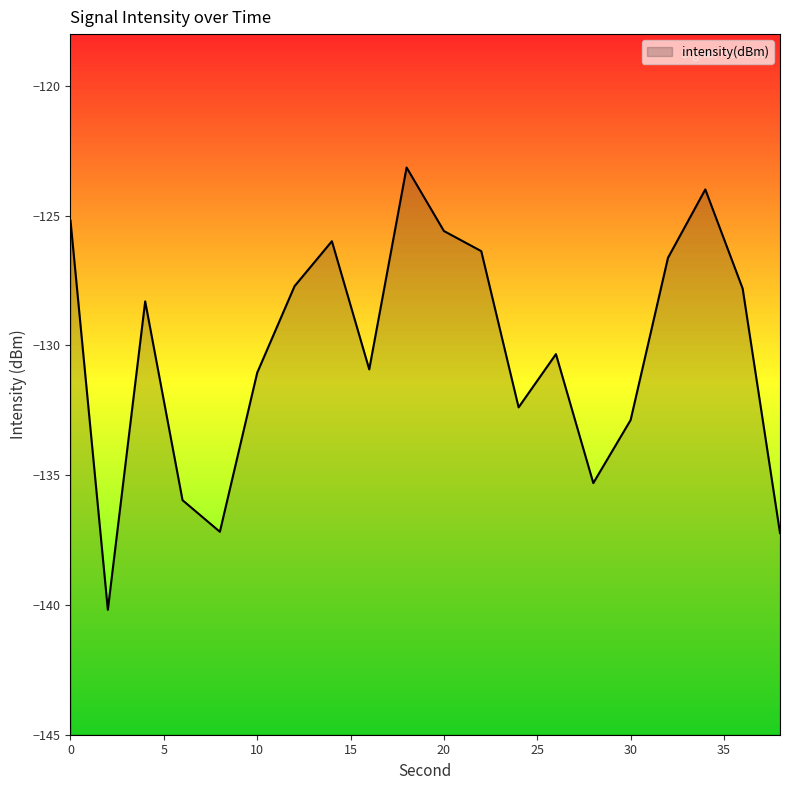

How many lines are shown in the chart?

1